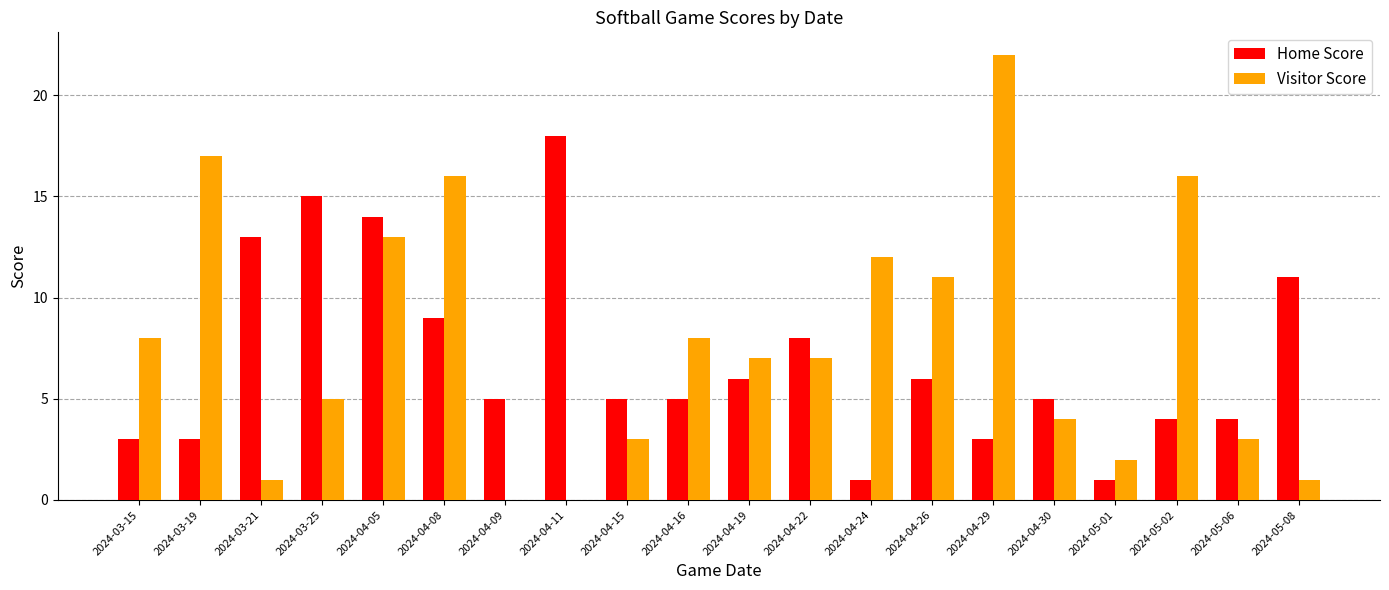

At which label does Visitor Score first exceed 7?

2024-03-15